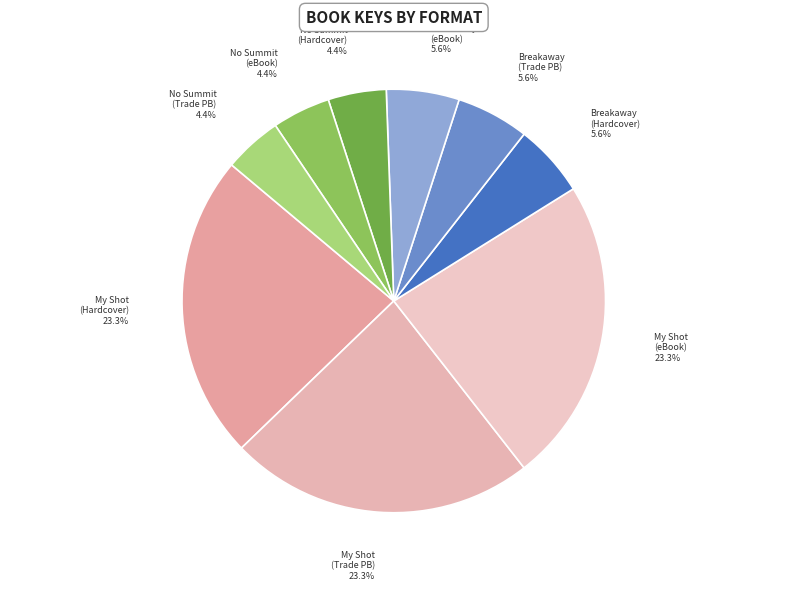

To the nearest percent, what is the average slice percentage?

11%